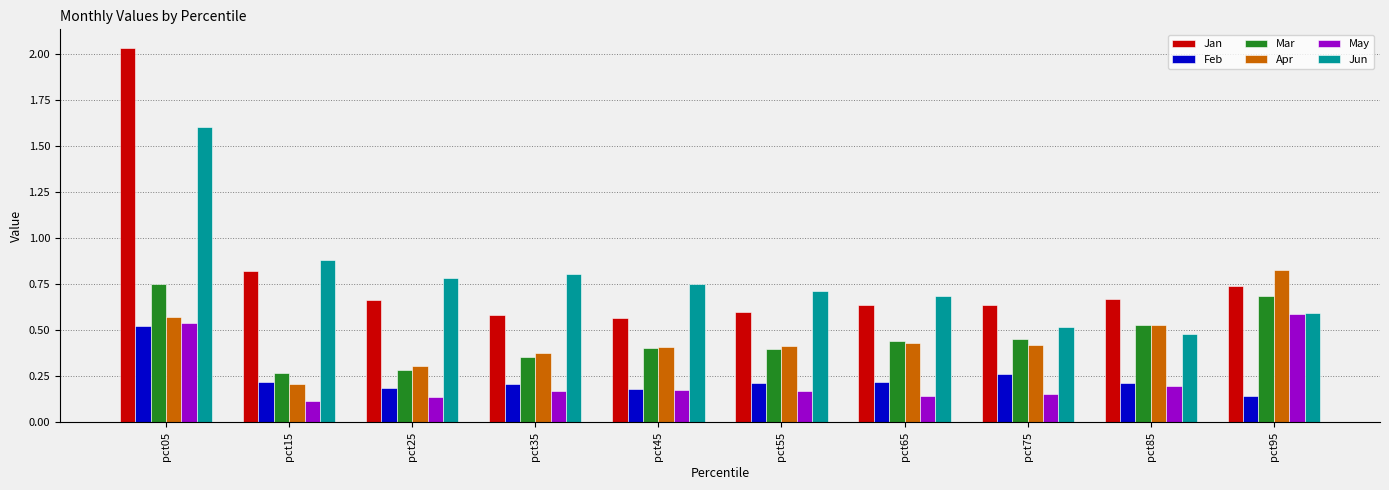

The value of Jun at pct95 is 0.3. True or false?

False